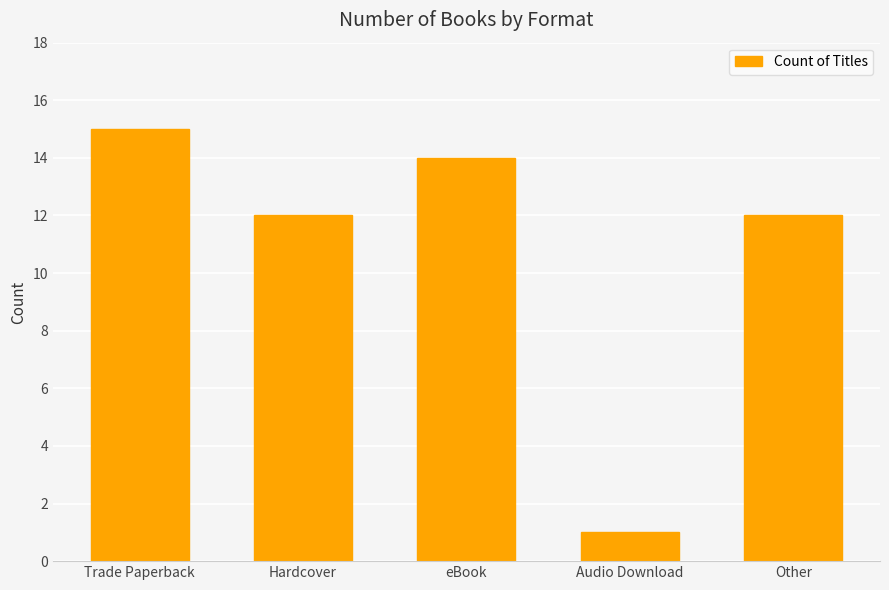

What is the sum of the values at eBook and Trade Paperback?

29